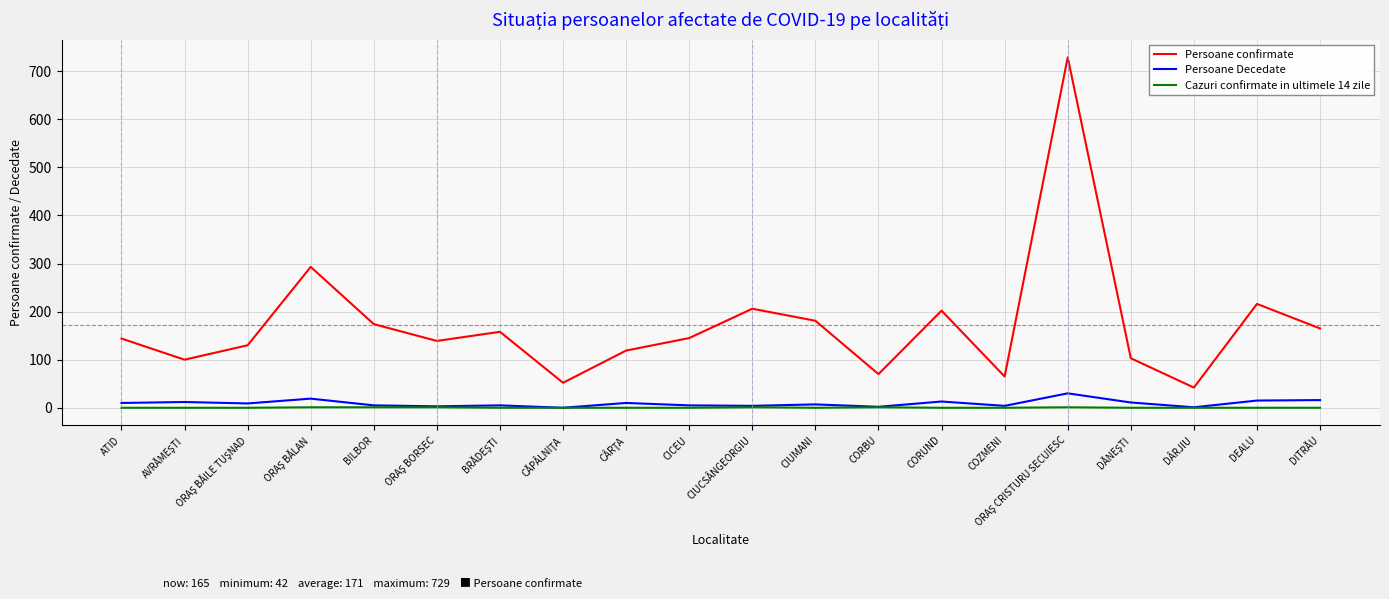

Which series has the largest total across all categories?

Persoane confirmate